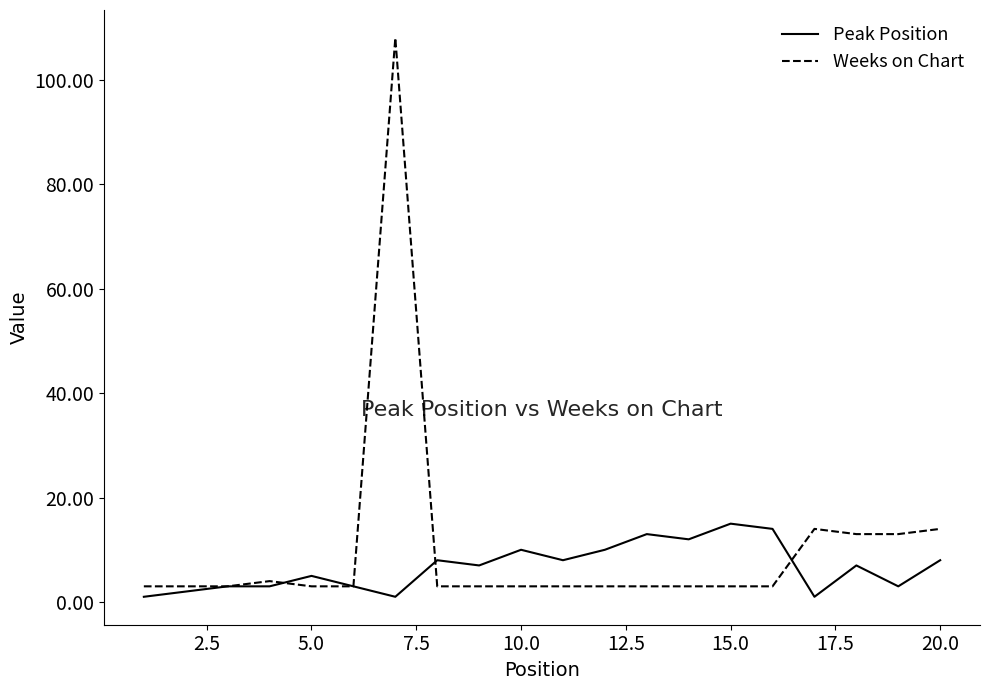

Which series has the widest spread of values?

Weeks on Chart